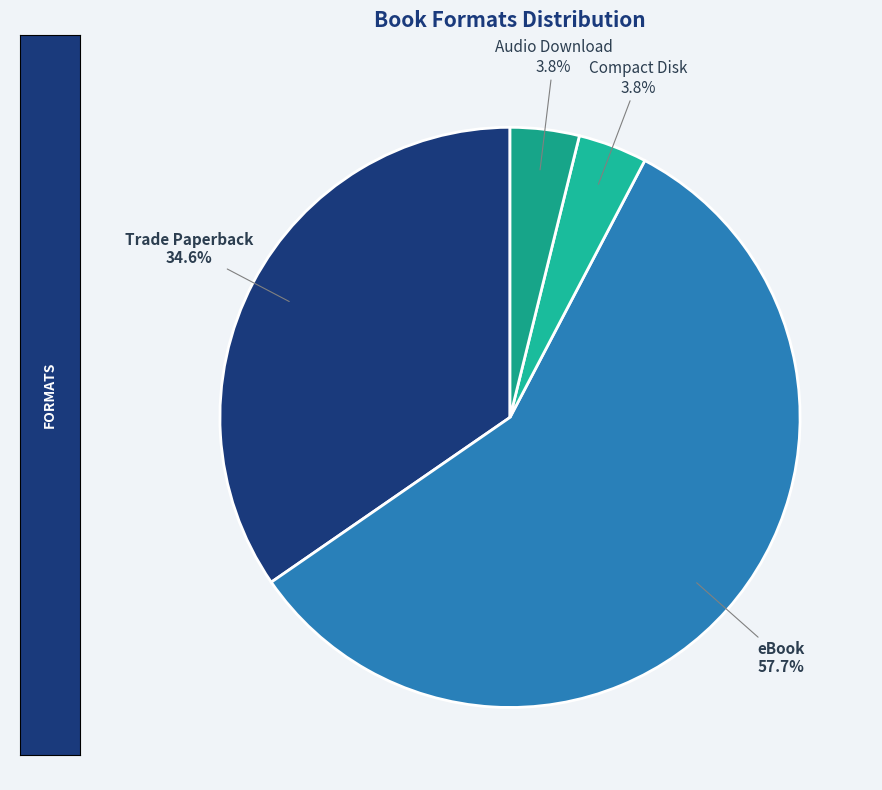

What portion of the pie excludes Trade Paperback?

65.4%